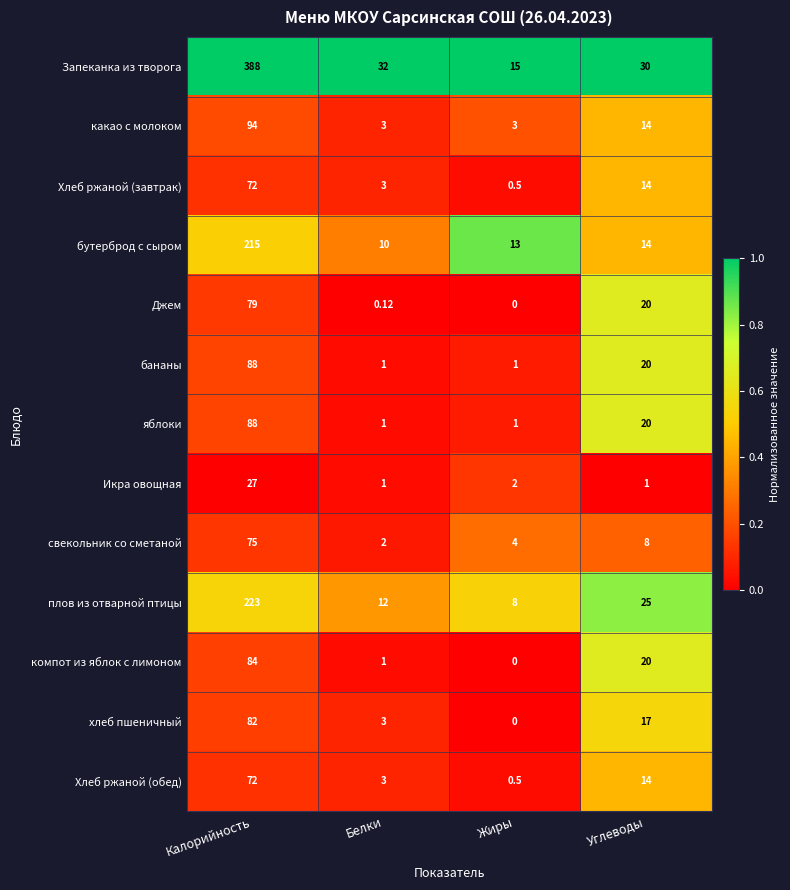

Which series has the widest spread of values?

Запеканка из творога